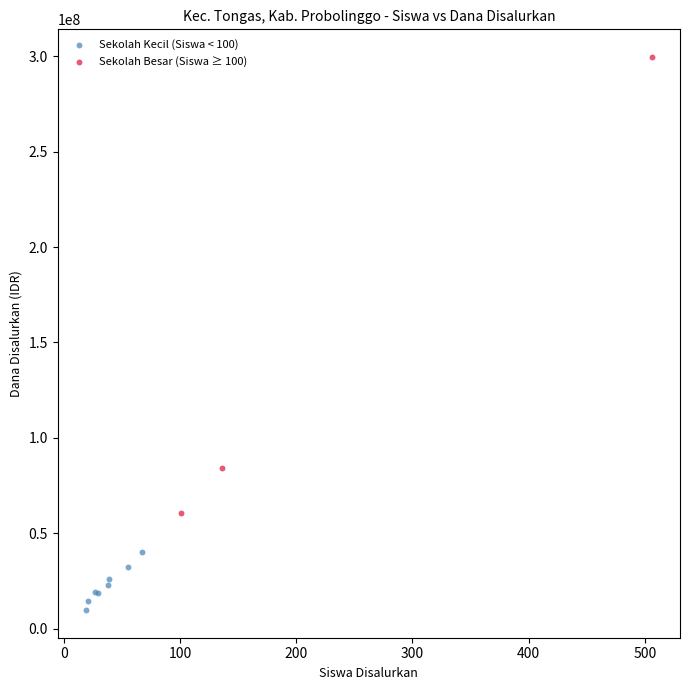

Which series has the largest Y range (max minus min)?

Sekolah Besar (Siswa ≥ 100)